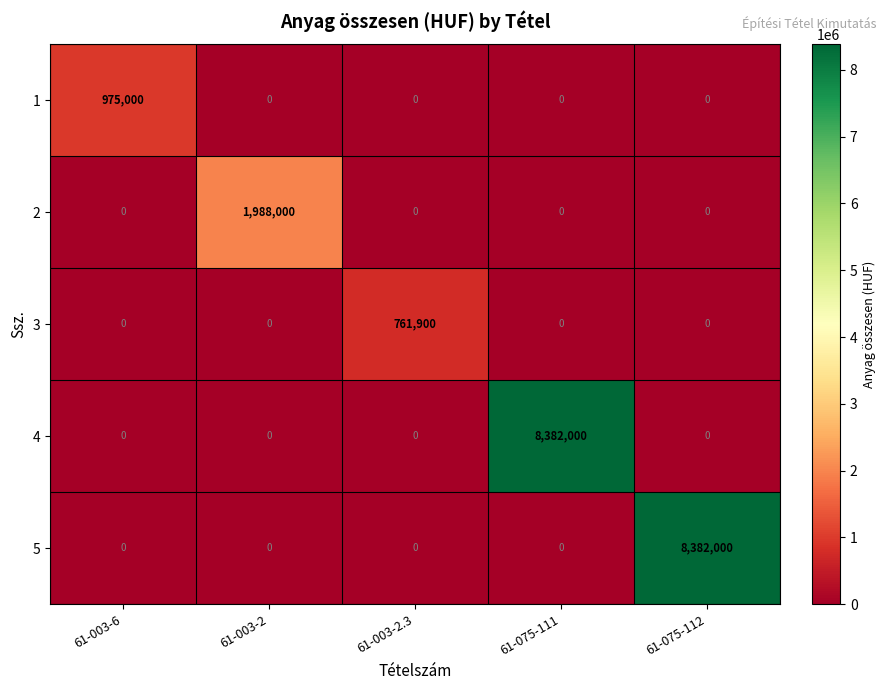

What is the total value across all series at 61-003-6?

975000